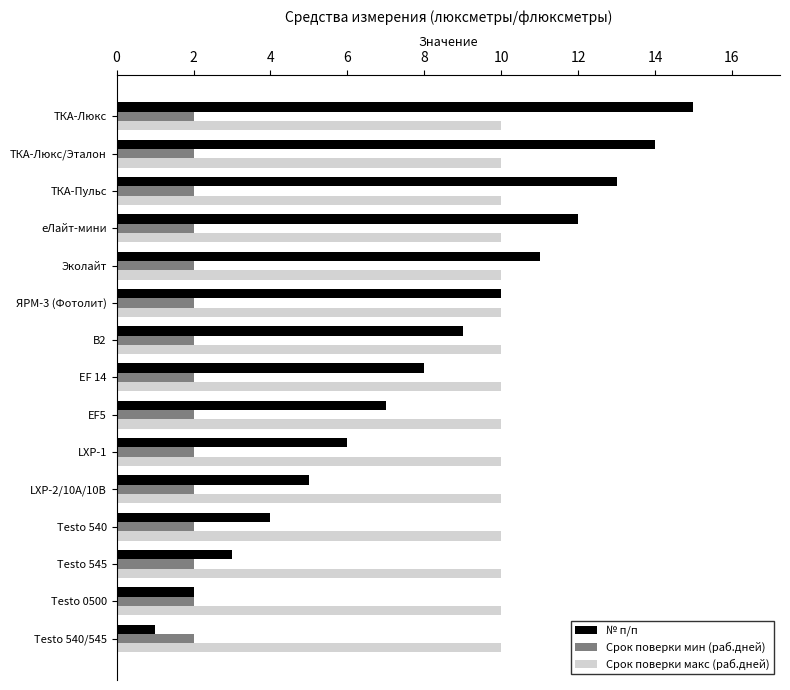

Which series has the widest spread of values?

№ п/п